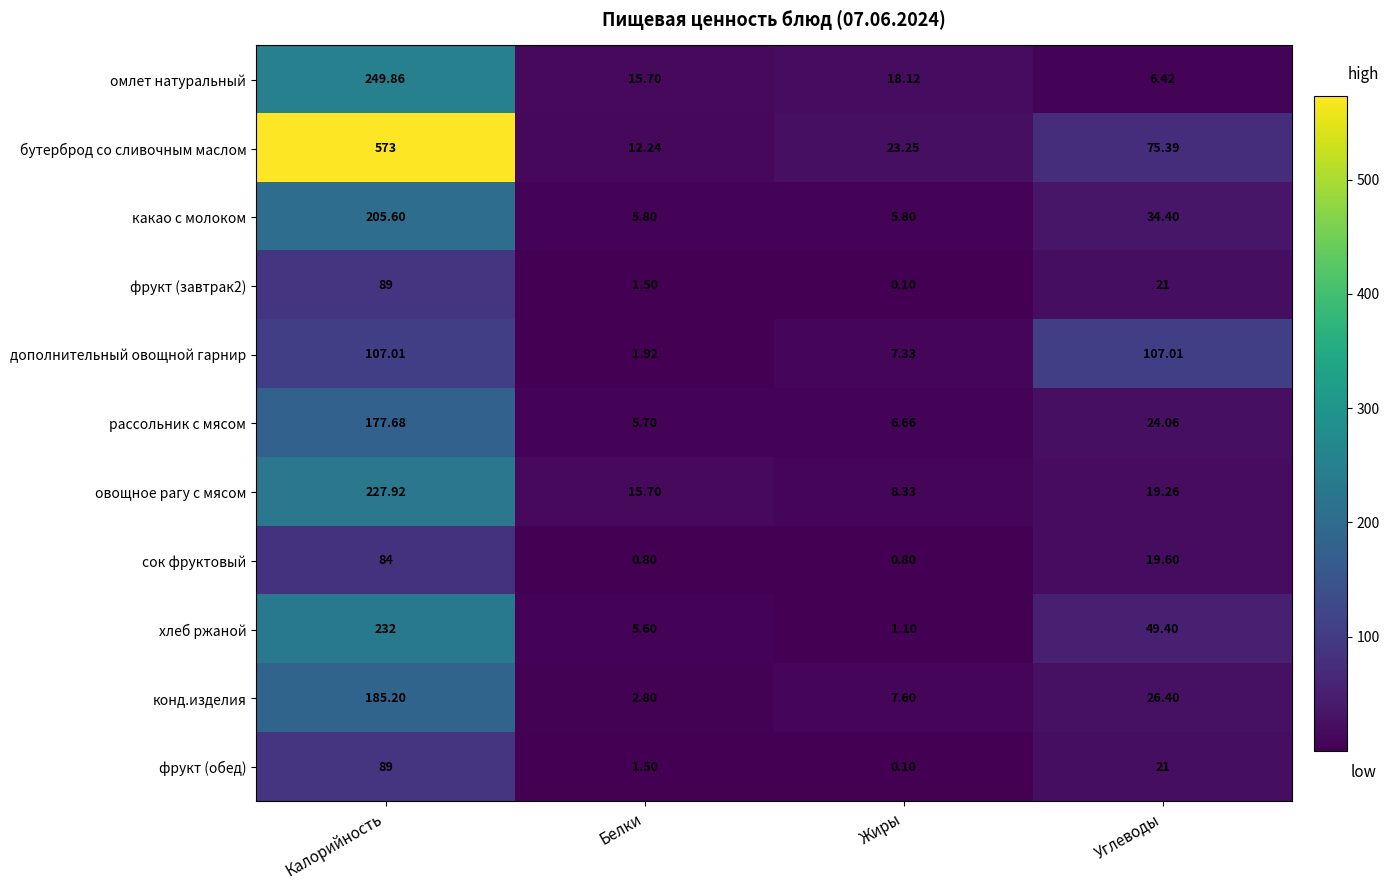

Where does the хлеб ржаной series first go above 49?

Калорийность